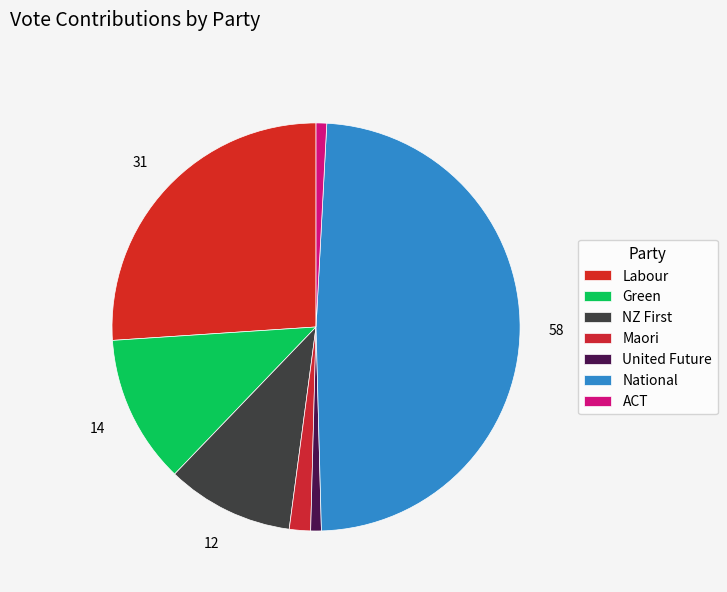

How many segments does this pie chart have?

7